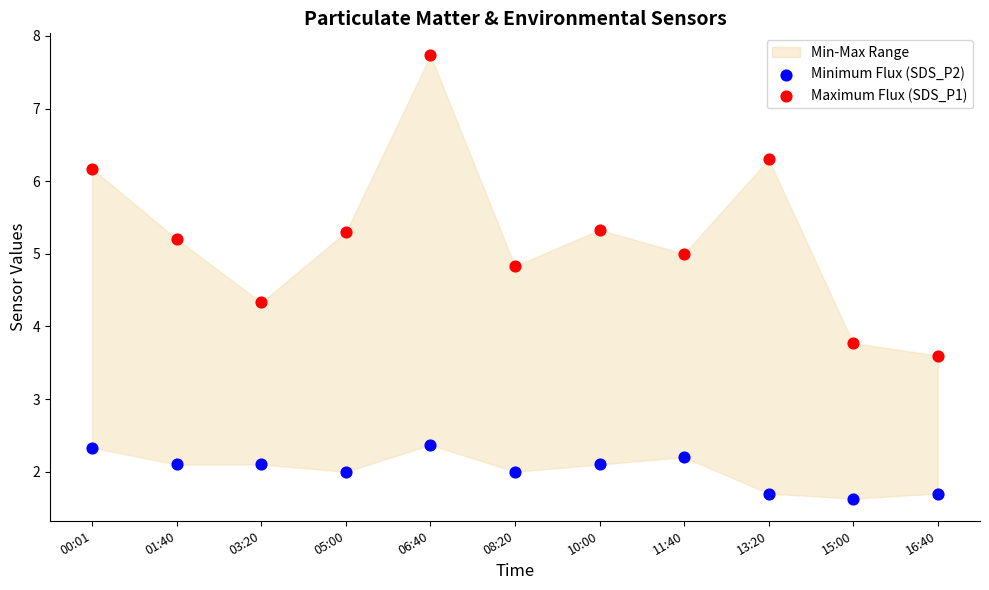

Across all data points, what is the range of Y values (max minus min)?

6.1